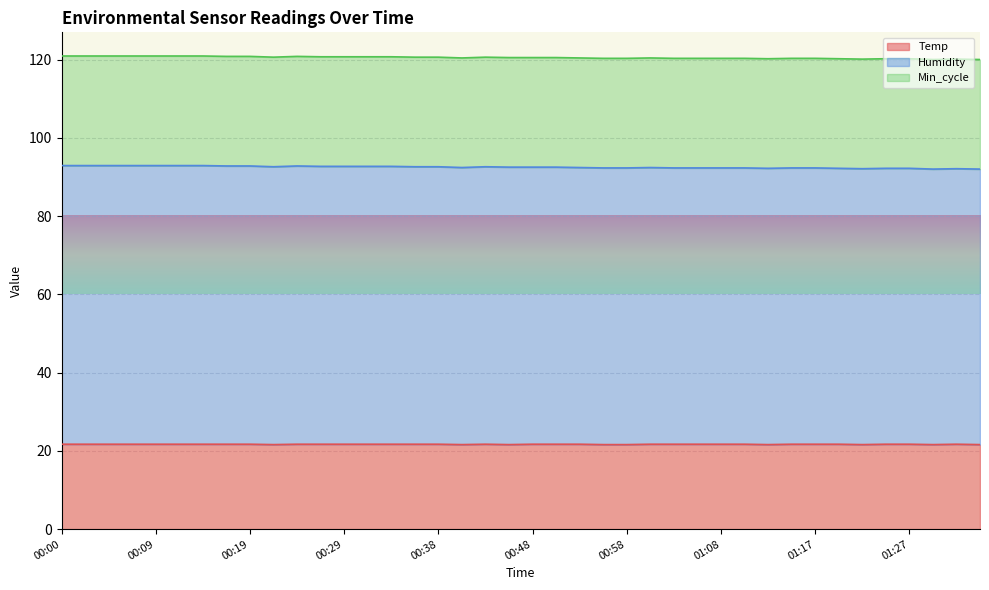

What is the highest value of the Temp series?

21.7